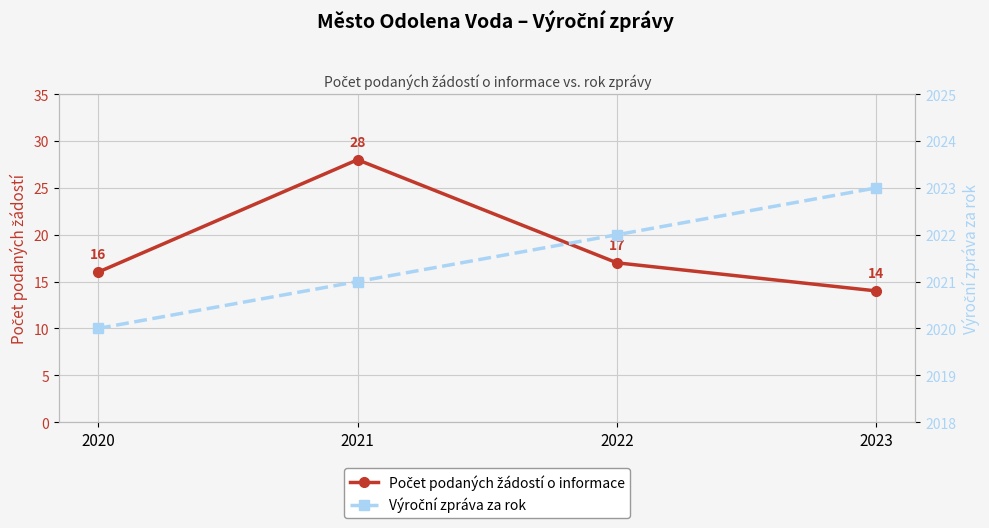

Which category has the highest value in the Počet podaných žádostí o informace series?

2021